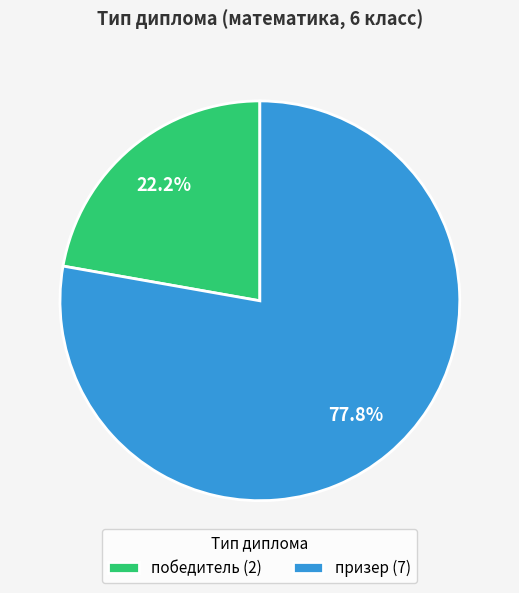

How much of the chart is everything except победитель?

77.8%